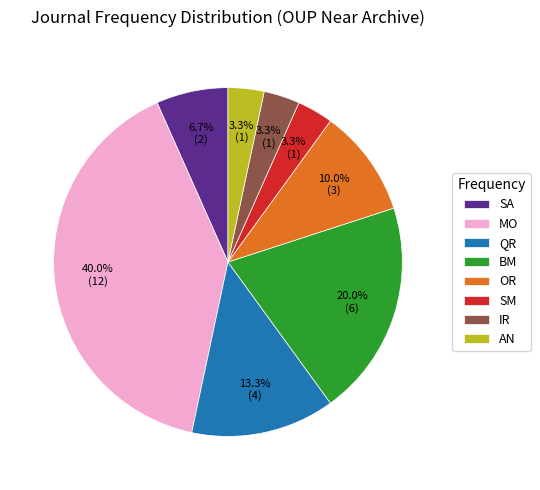

Do QR and MO together represent more than half of the pie?

Yes